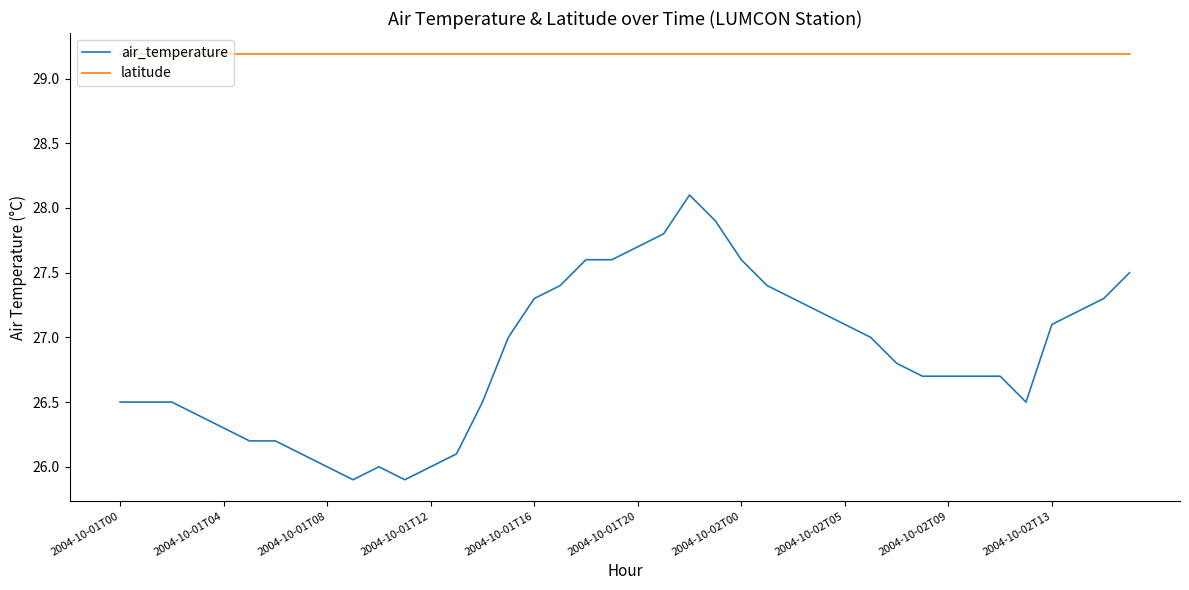

At how many categories does at least one series exceed 28?

40